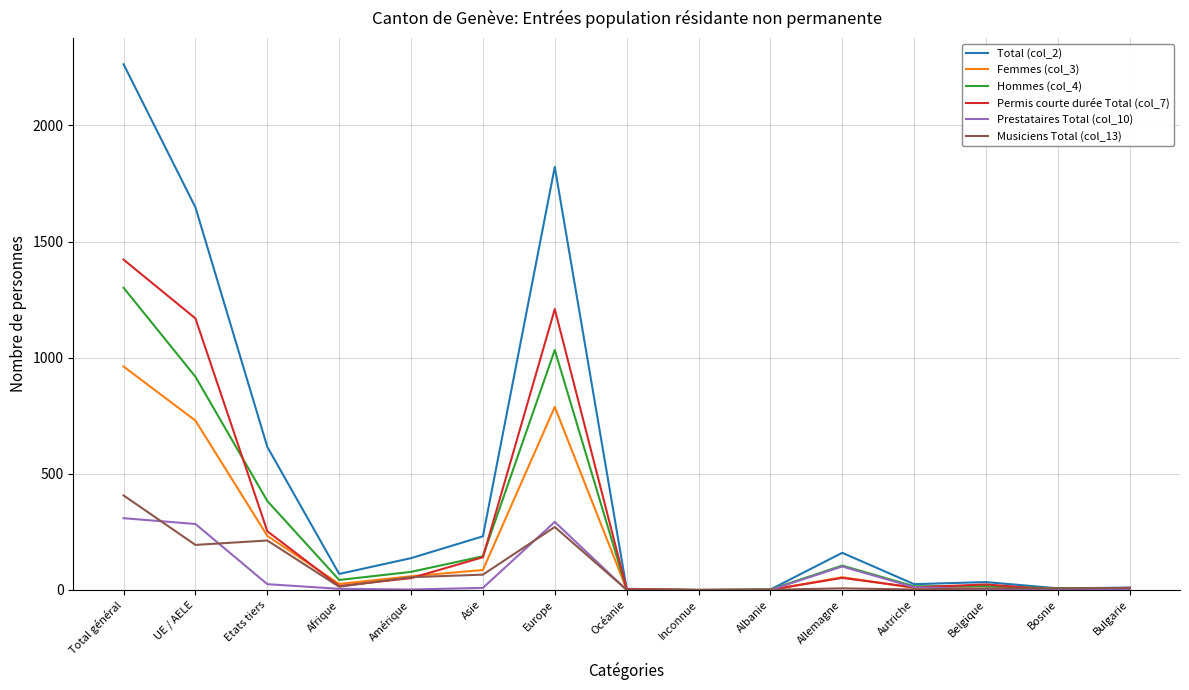

Which category has the highest value in the Femmes (col_3) series?

Total général